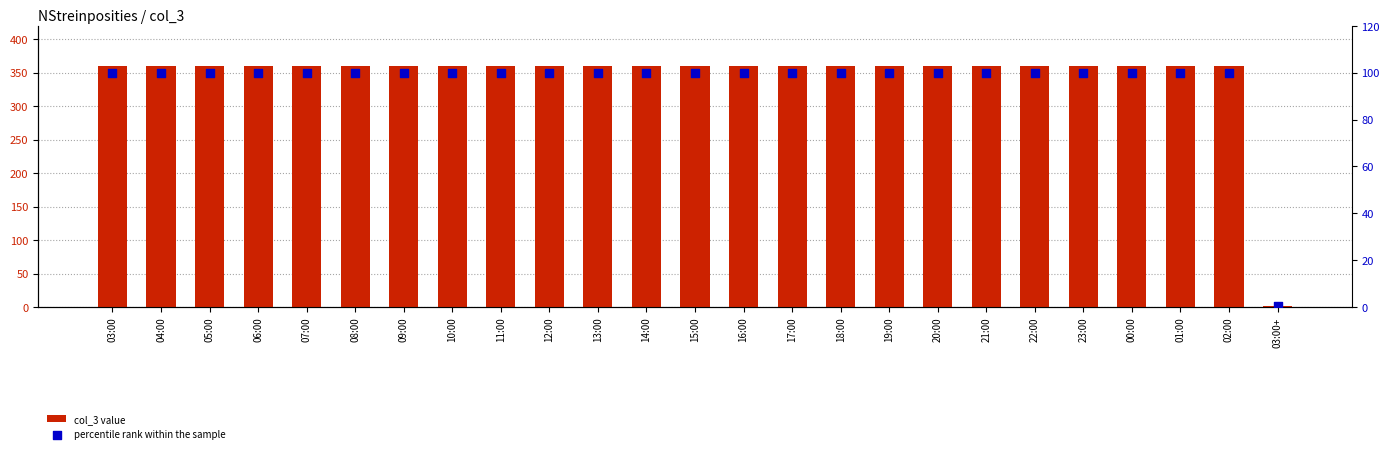

What are all the series names shown in the legend?

col_3 value, percentile rank within the sample